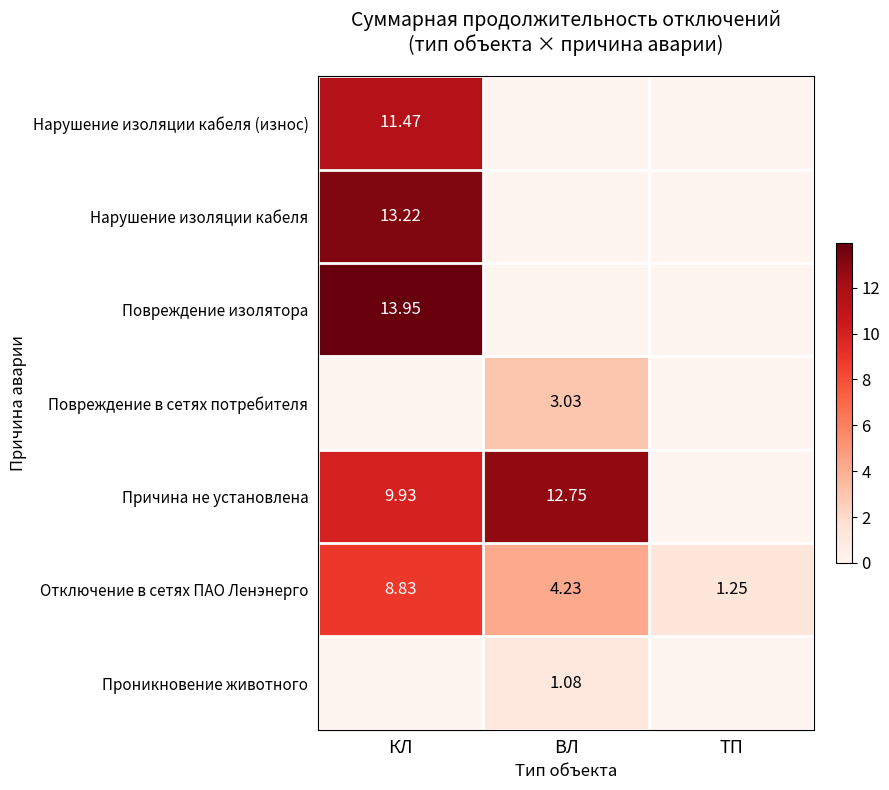

The value of Проникновение животного at ВЛ is 1.1. True or false?

True